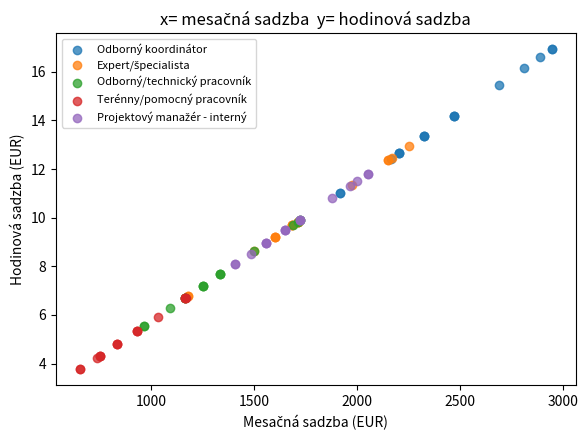

Which series contains the highest Y value?

Odborný koordinátor